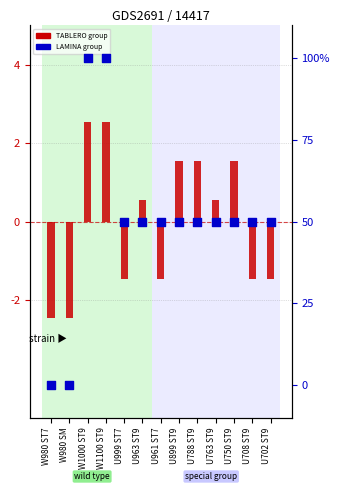

What are all the series names shown in the legend?

TABLERO group, LAMINA group